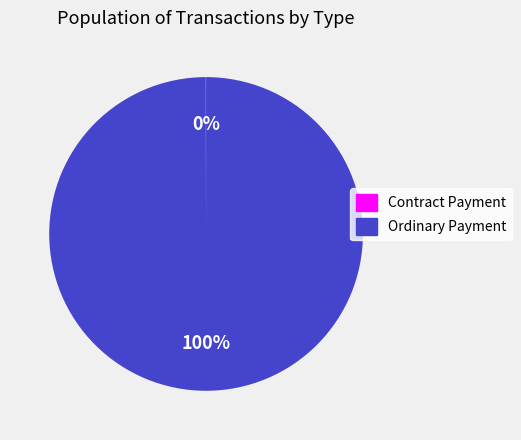

To the nearest percent, what is the difference between the largest and smallest slice percentages?

100%